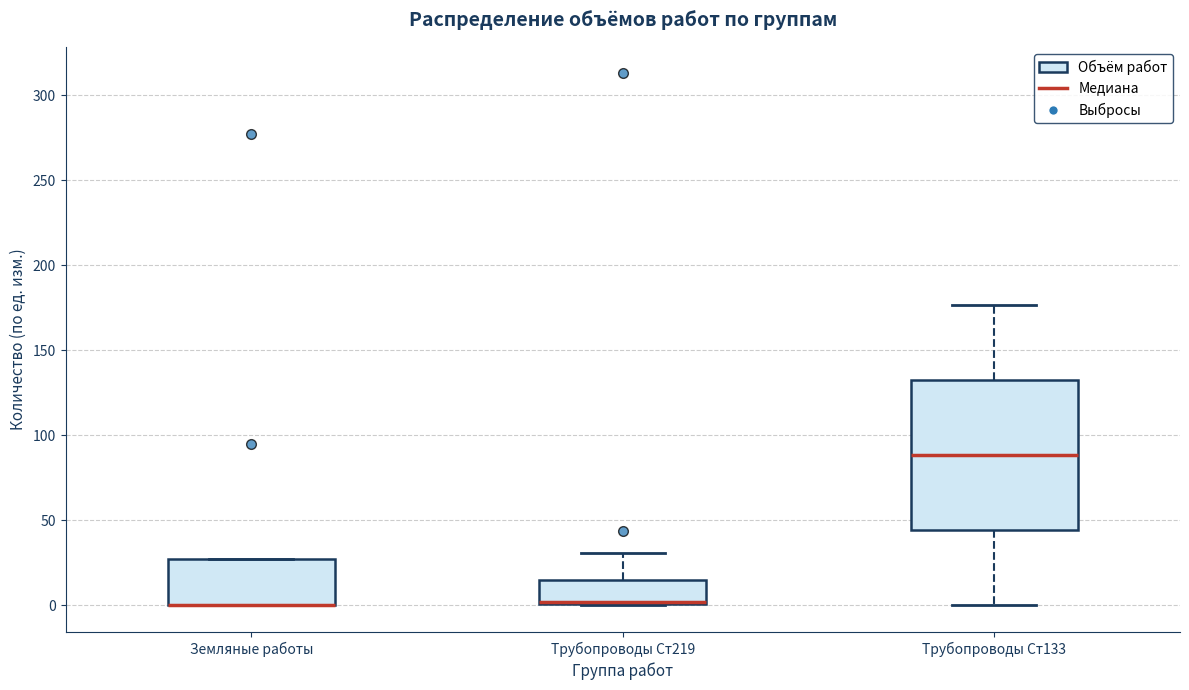

Where is the upper edge of the box for Трубопроводы Ст133 on the y-axis? The values are not printed on the chart, so give them approximately, as read against the axis.

135